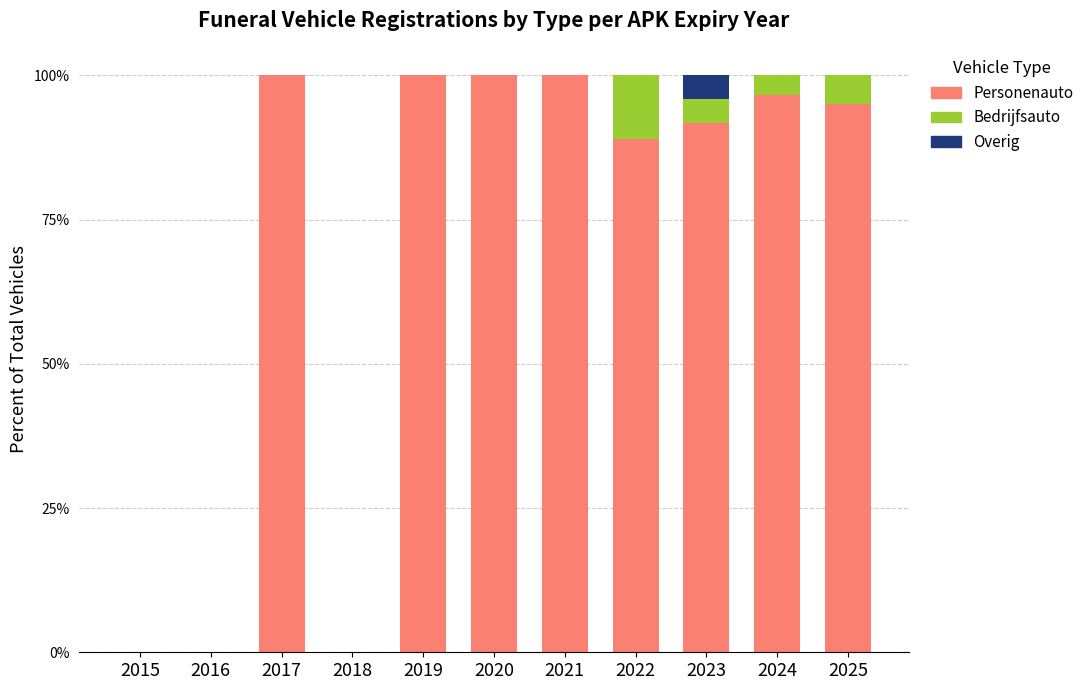

What is the total value across all series at 2024?

100.0